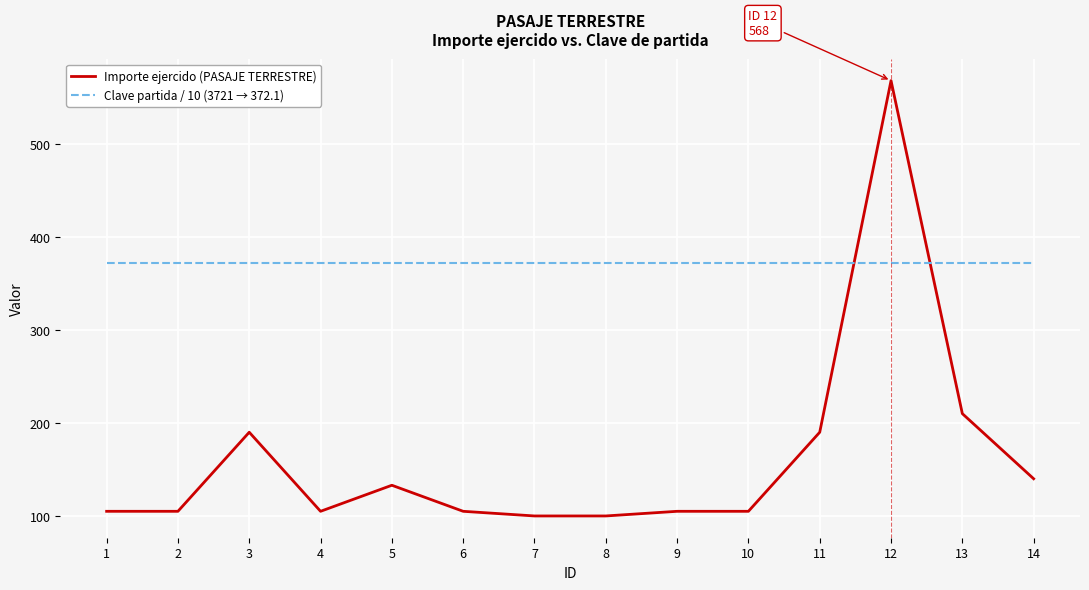

Which series has the largest total across all categories?

Clave partida / 10 (3721 → 372.1)